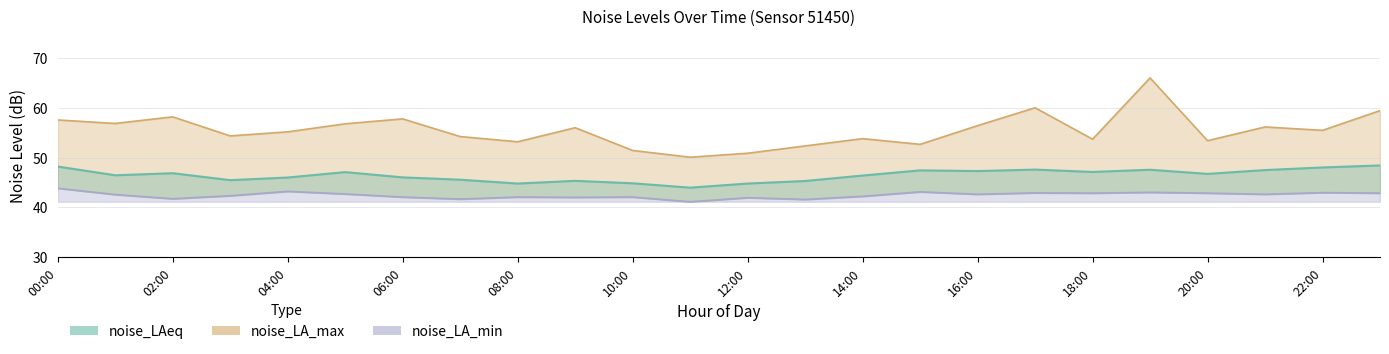

True or false: noise_LA_min has more than 0 interior local peaks.

True